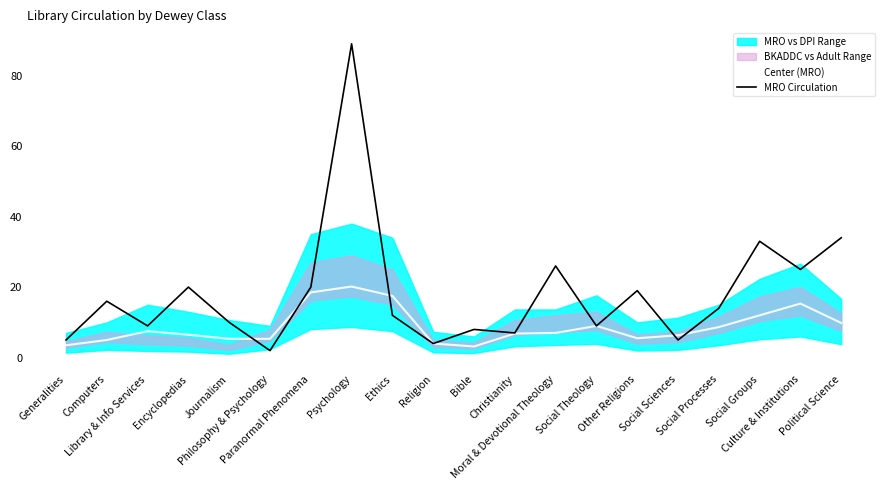

At which category does Center (MRO) reach its first local valley?

Bible